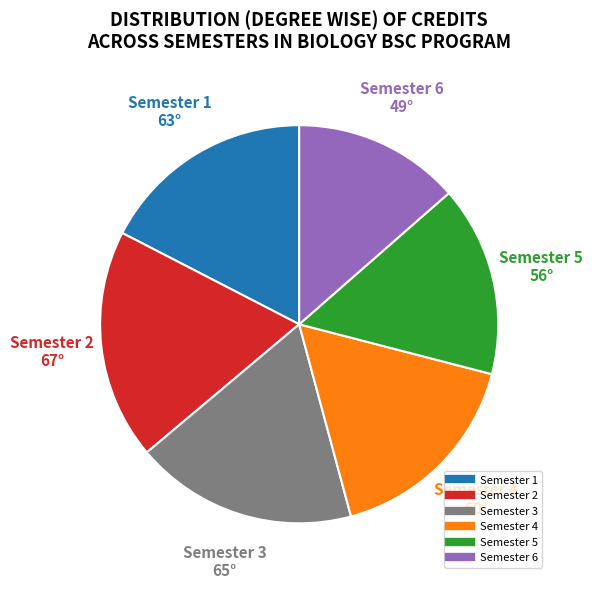

Does any single category account for the majority?

No